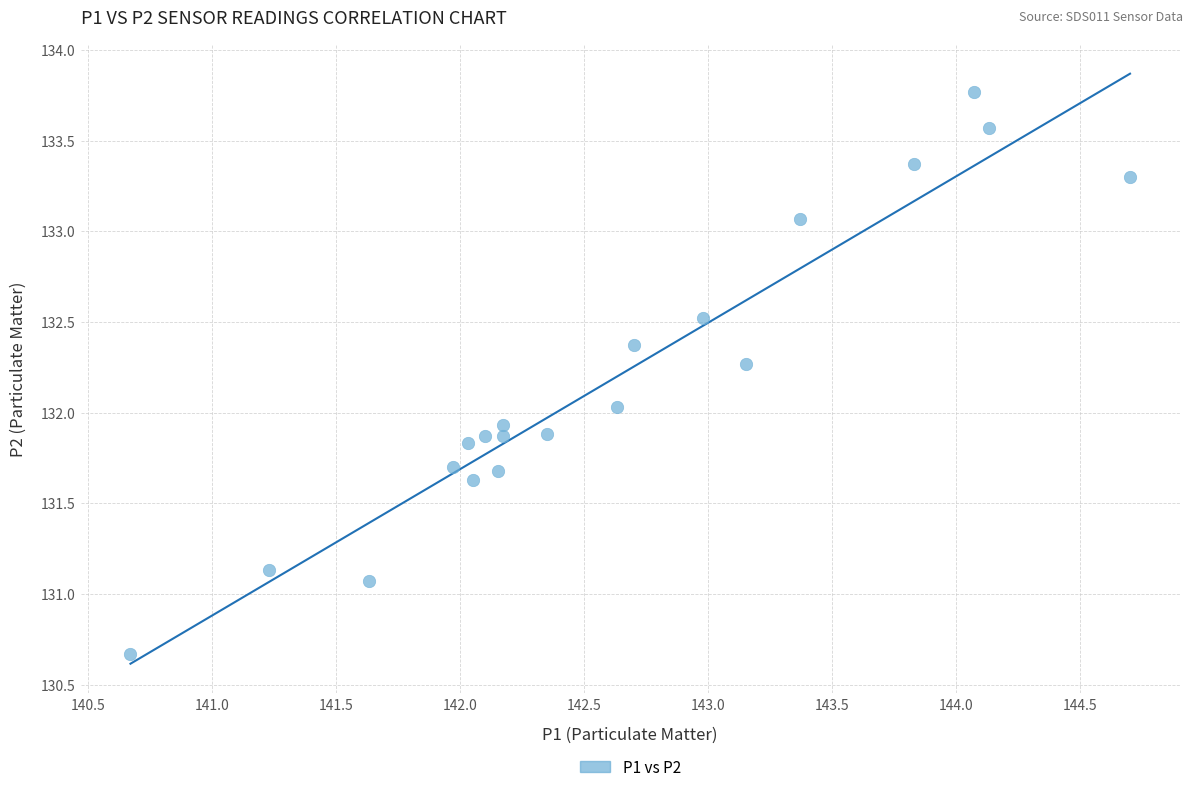

What is the range of X values (max minus min)?

4.0